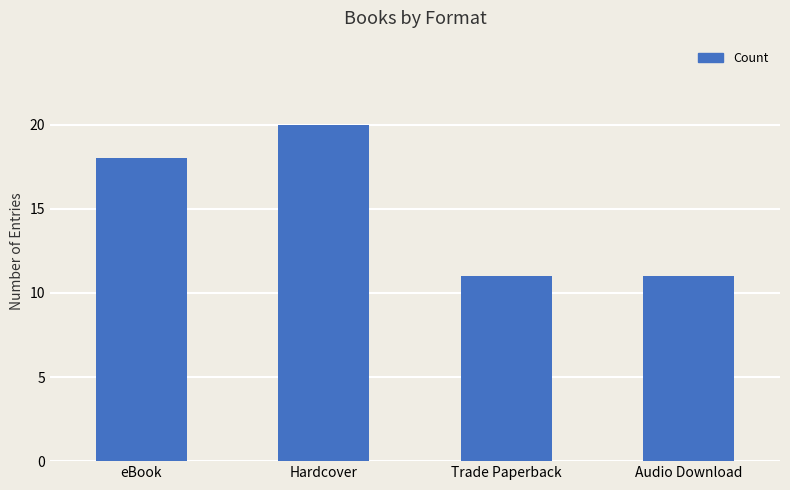

How many distinct data groups are displayed?

1